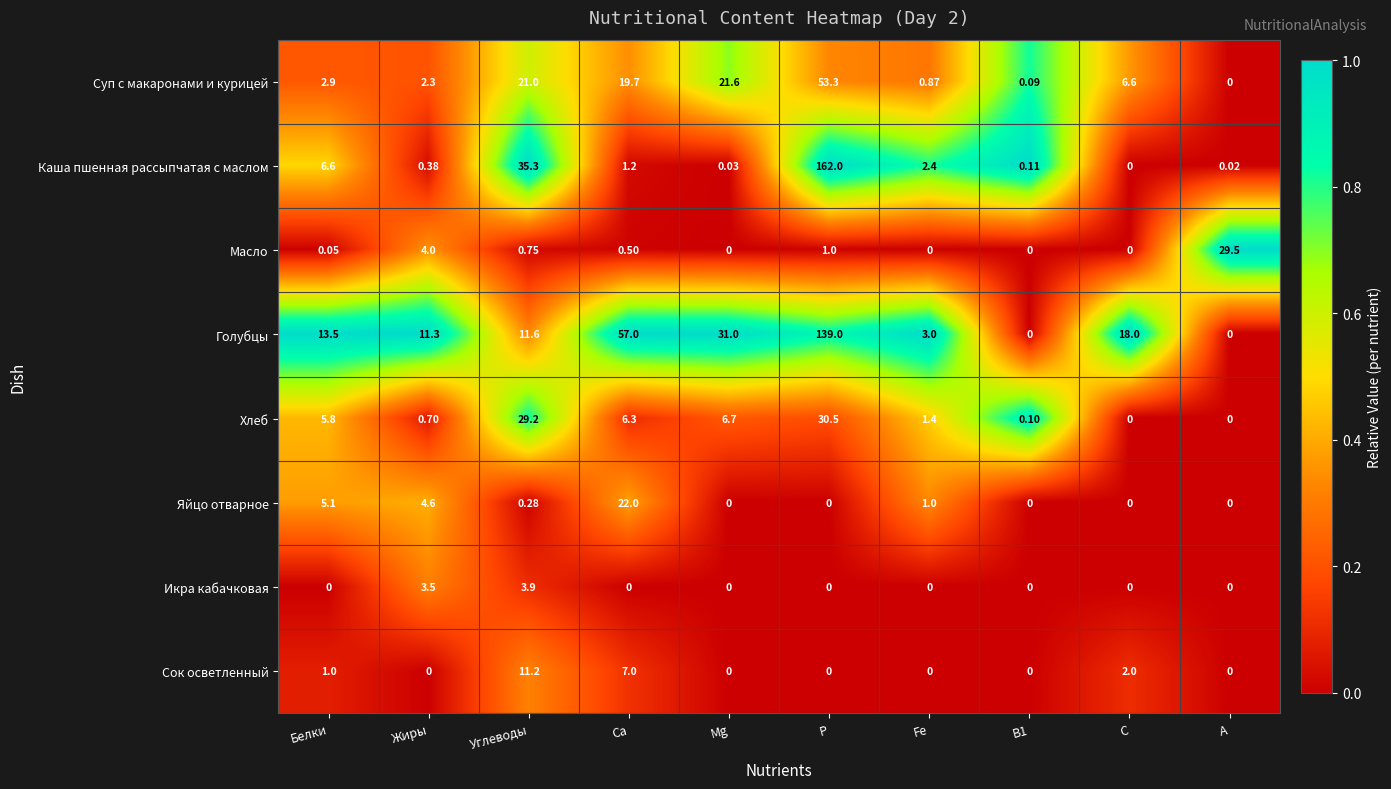

At which label does Суп с макаронами и курицей reach its minimum?

A